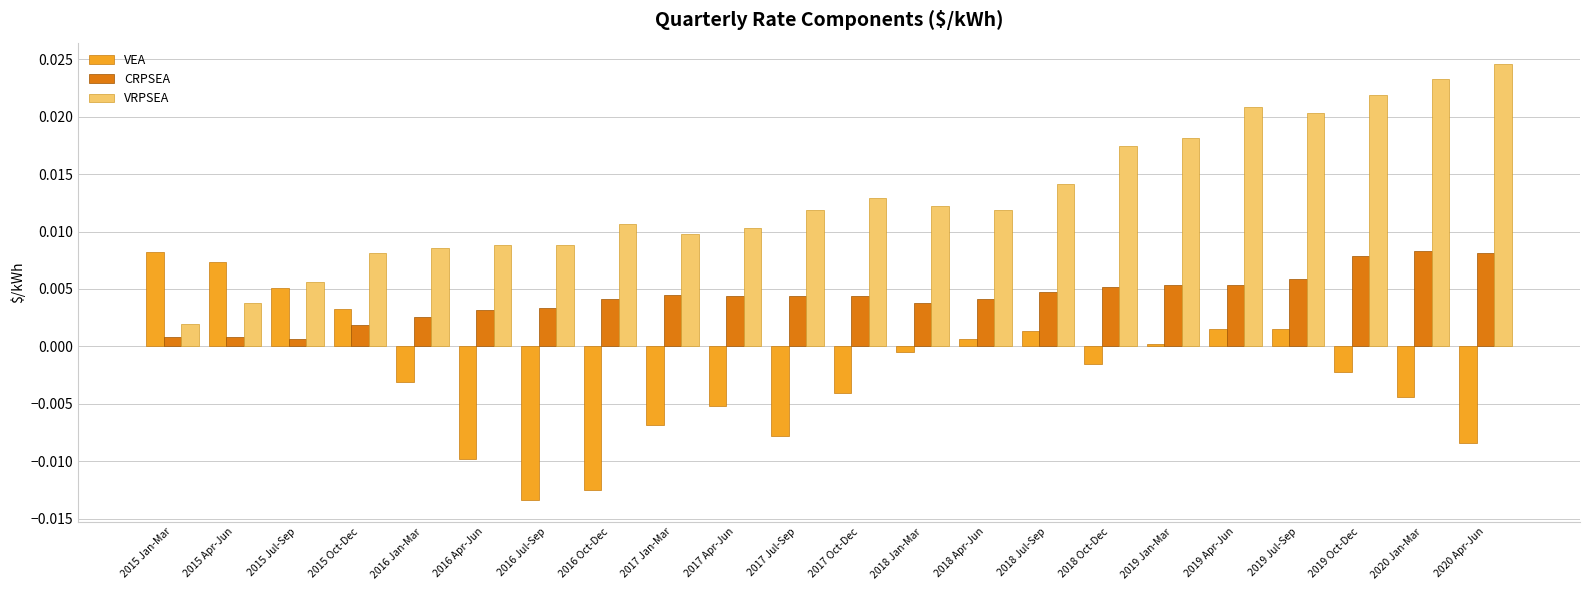

Which series has the largest total across all categories?

VRPSEA